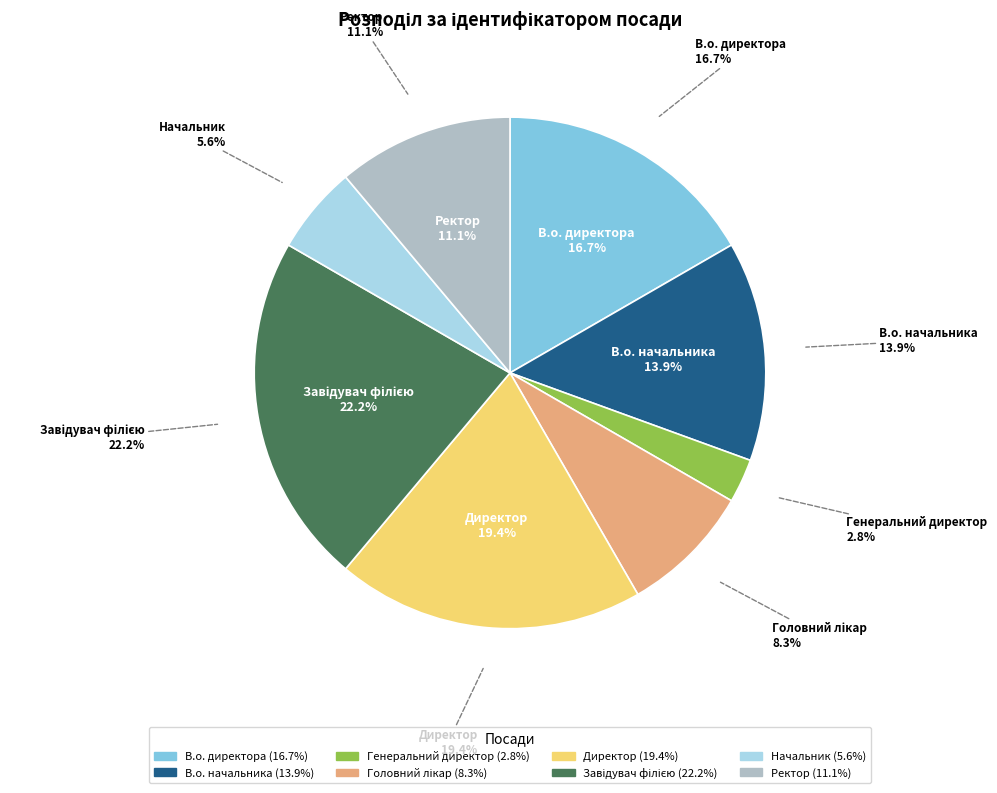

To the nearest percent, what is the difference between the largest and smallest slice percentages?

19%